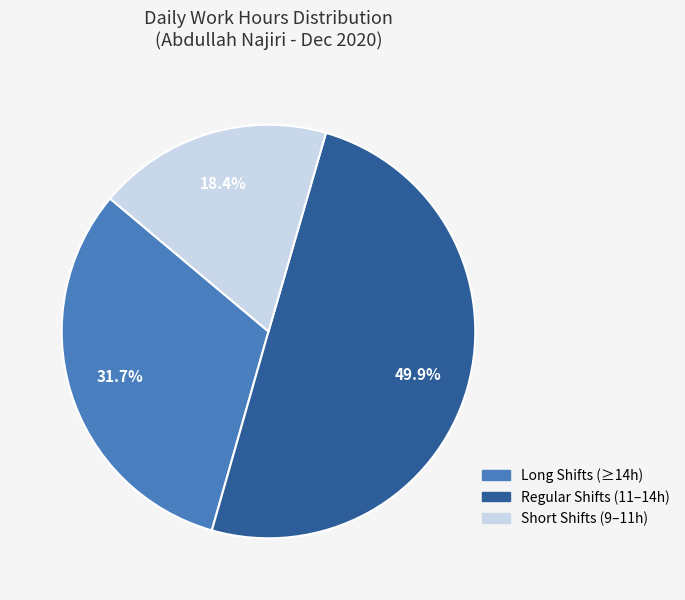

How many slices are in this pie chart?

3